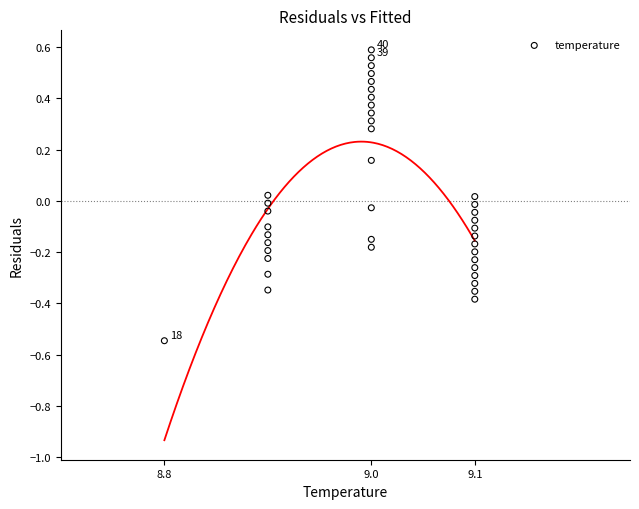

How many points are shown in the scatter plot?

40